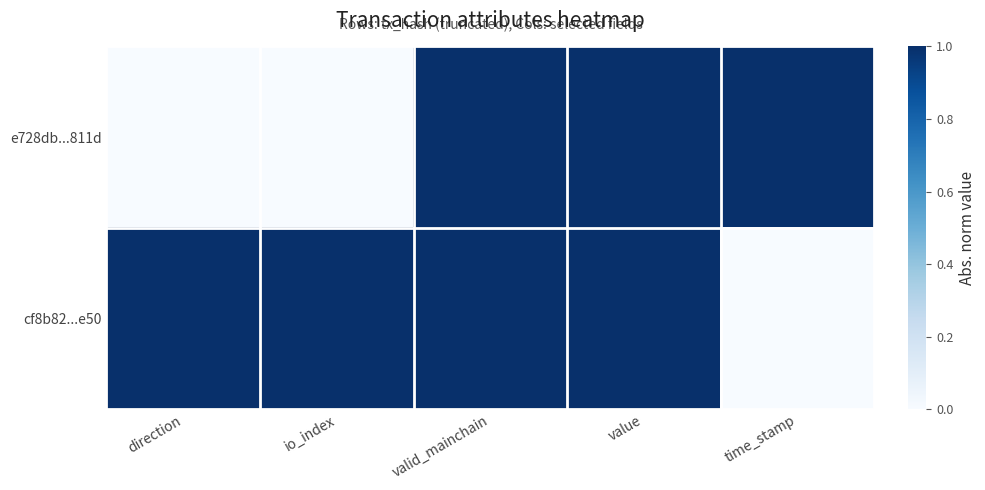

At how many categories does at least one series exceed 0?

5